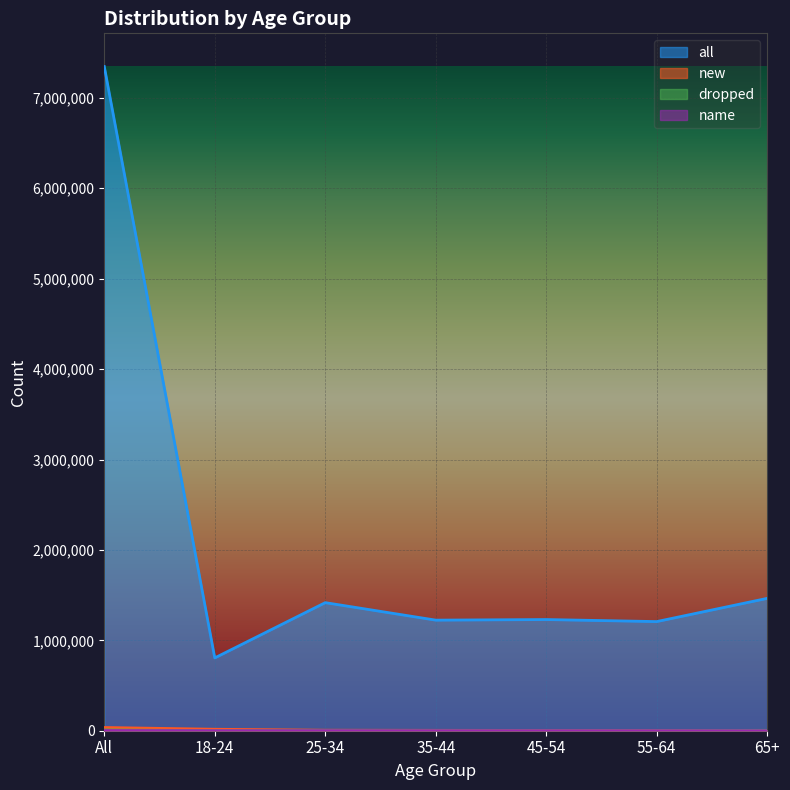

What are all the series names shown in the legend?

all, new, dropped, name